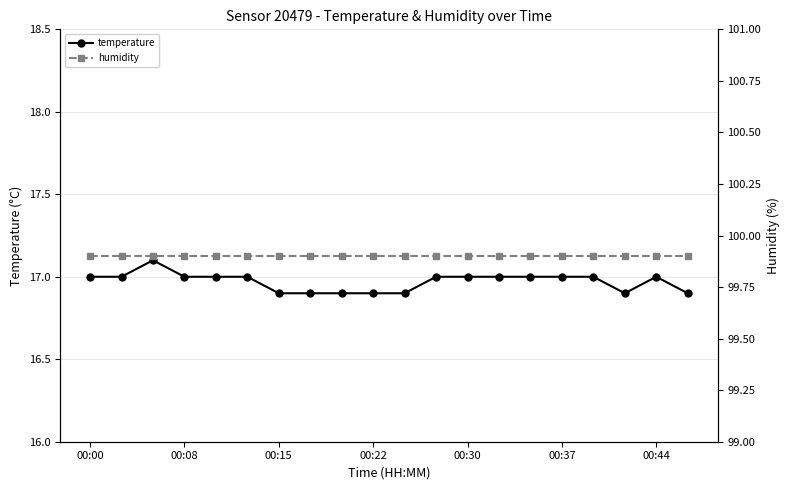

The temperature series shows 17.0 at 00:08. True or false?

True